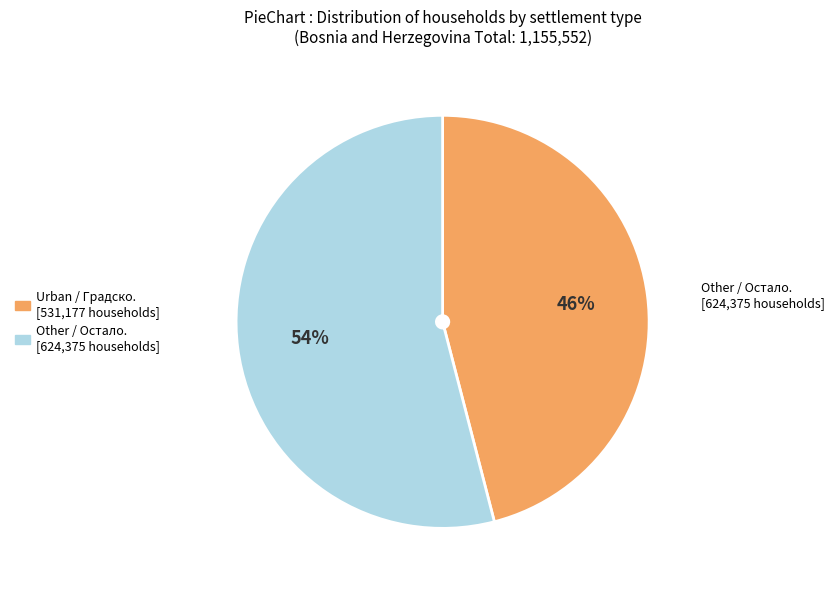

Is there a majority slice in this chart?

Yes